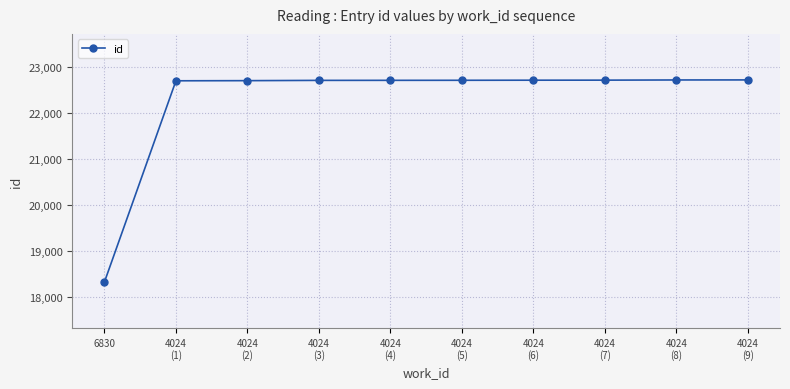

How many lines are shown in the chart?

1